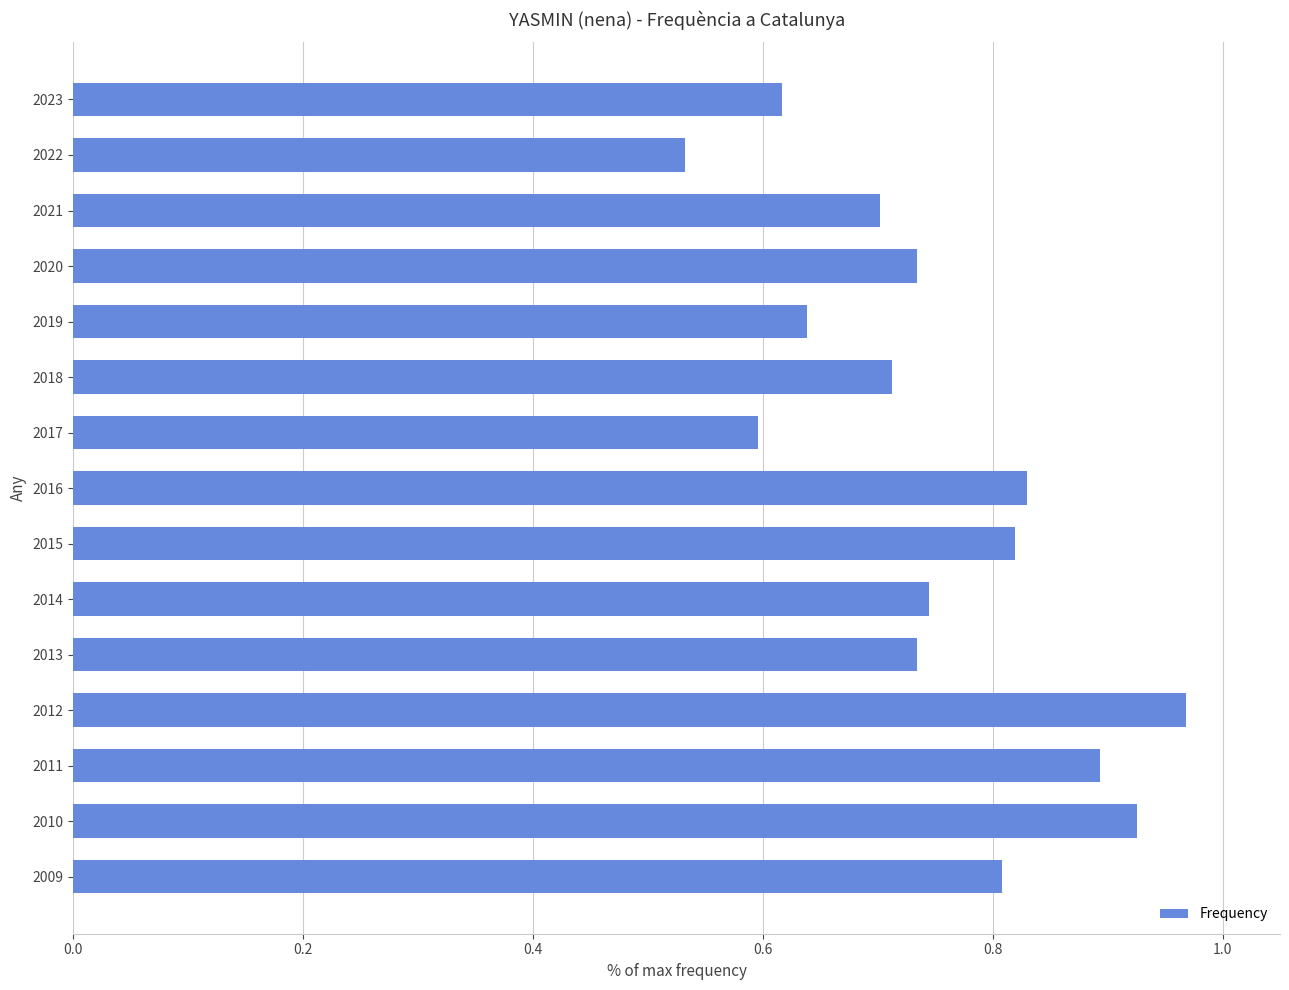

Where is the data nearest to the value 0?

2022